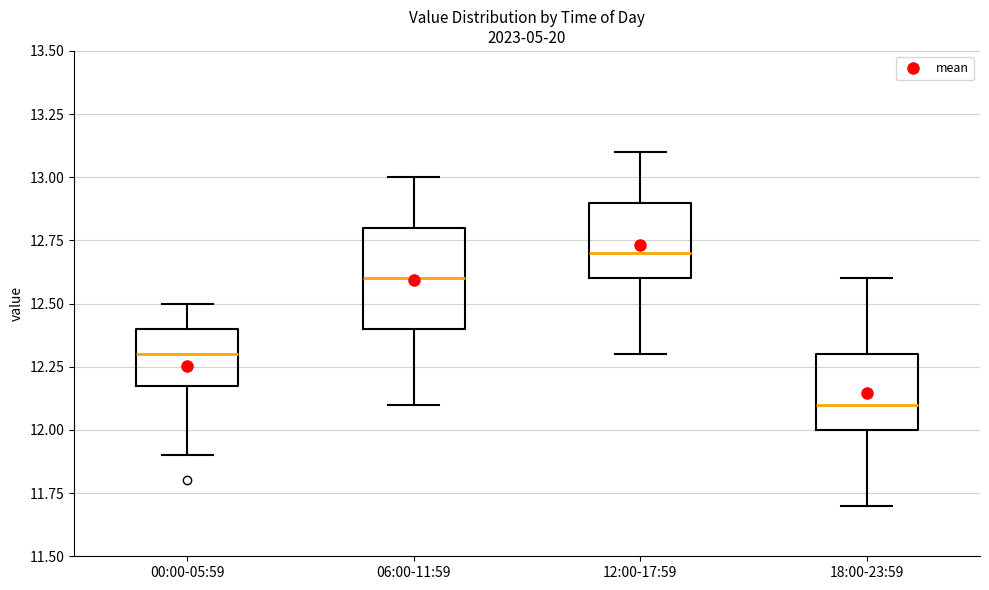

Reading left to right, read every box against the y-axis: the position of its median line, the range the box covers, and the ends of its whiskers. The values are not printed on the chart, so give them approximately, as read against the axis.

00:00-05:59: median 12.3, box 12.2 to 12.4, whiskers 11.9 to 12.5
06:00-11:59: median 12.6, box 12.4 to 12.8, whiskers 12.1 to 13.0
12:00-17:59: median 12.7, box 12.6 to 12.9, whiskers 12.3 to 13.1
18:00-23:59: median 12.1, box 12.0 to 12.3, whiskers 11.7 to 12.6